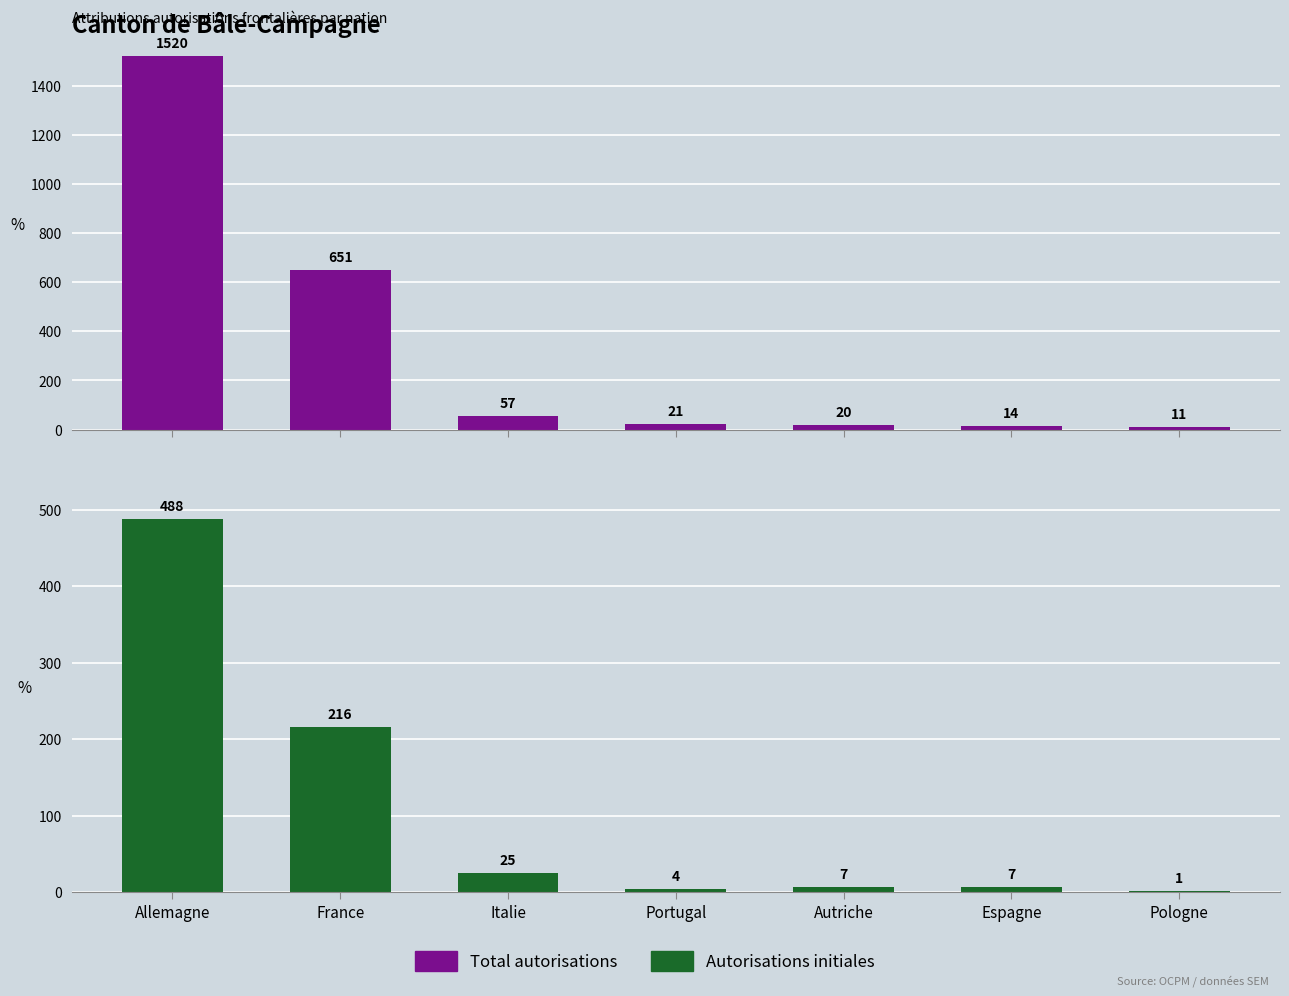

At which label does Autorisations initiales first exceed 7?

Allemagne